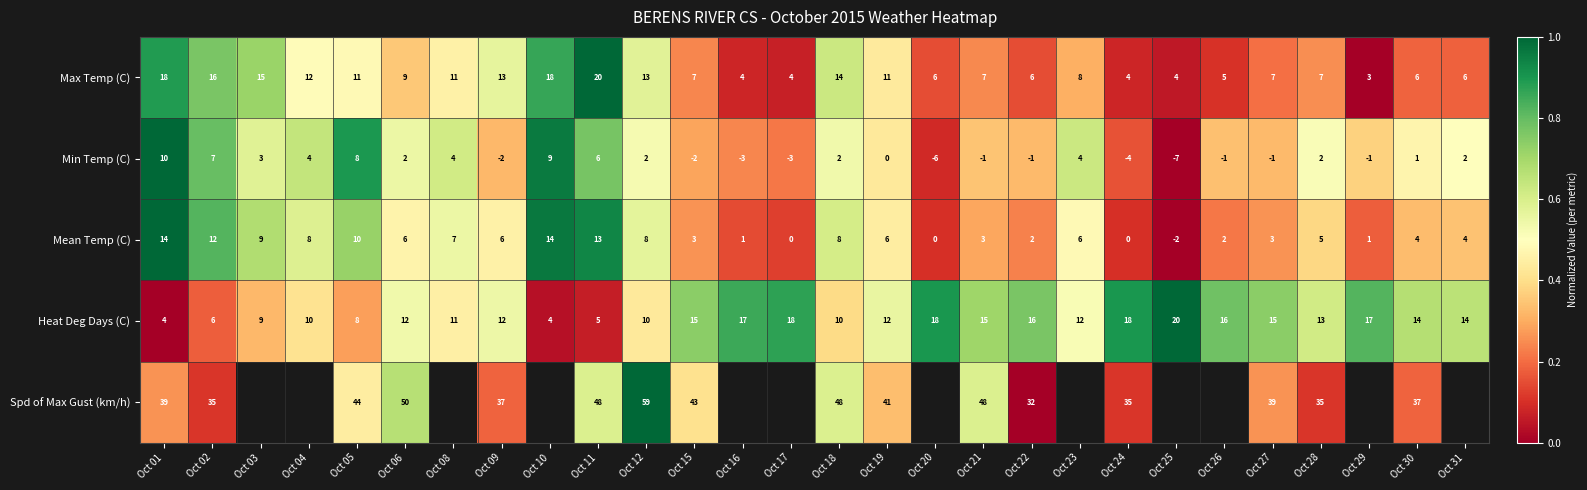

Rank the series at Oct 09 from highest to lowest value.

Spd of Max Gust (km/h), Max Temp (C), Heat Deg Days (C), Mean Temp (C), Min Temp (C)